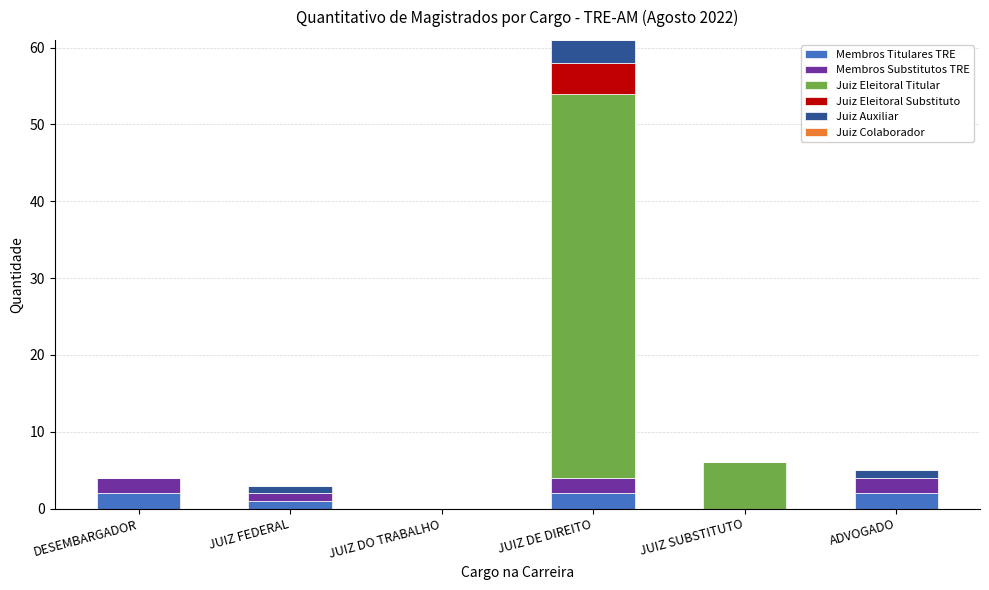

At which category is the sum across all series the highest?

JUIZ DE DIREITO